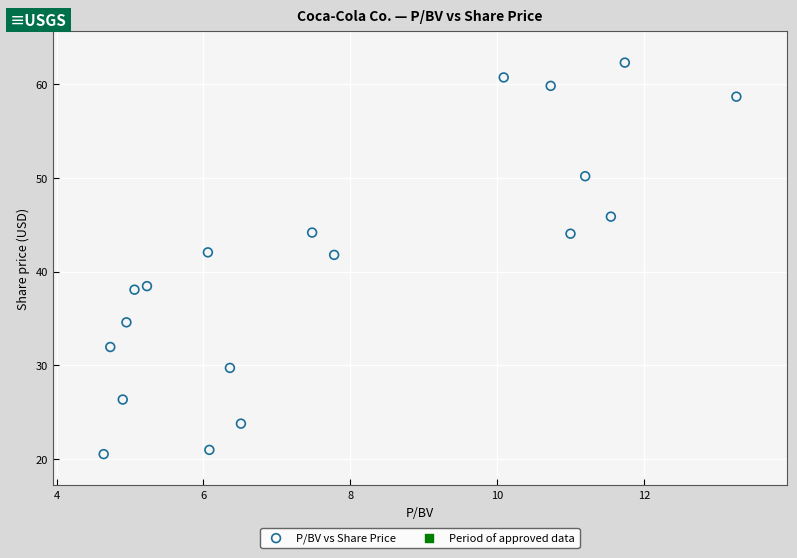

What is the range of X values (max minus min)?

8.6